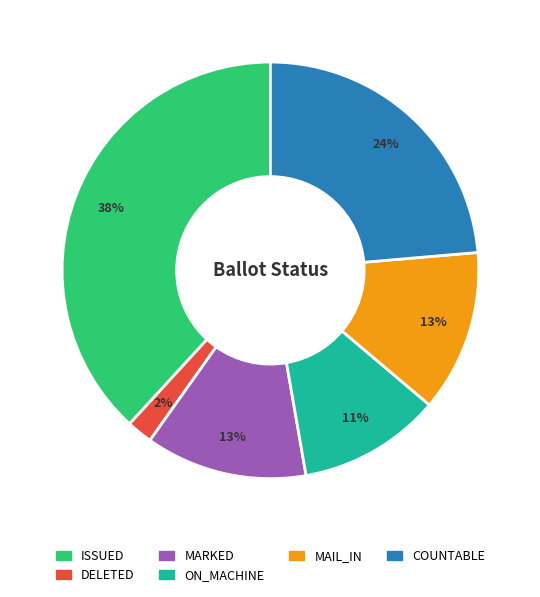

Does MAIL_IN account for over 50% of the chart?

No